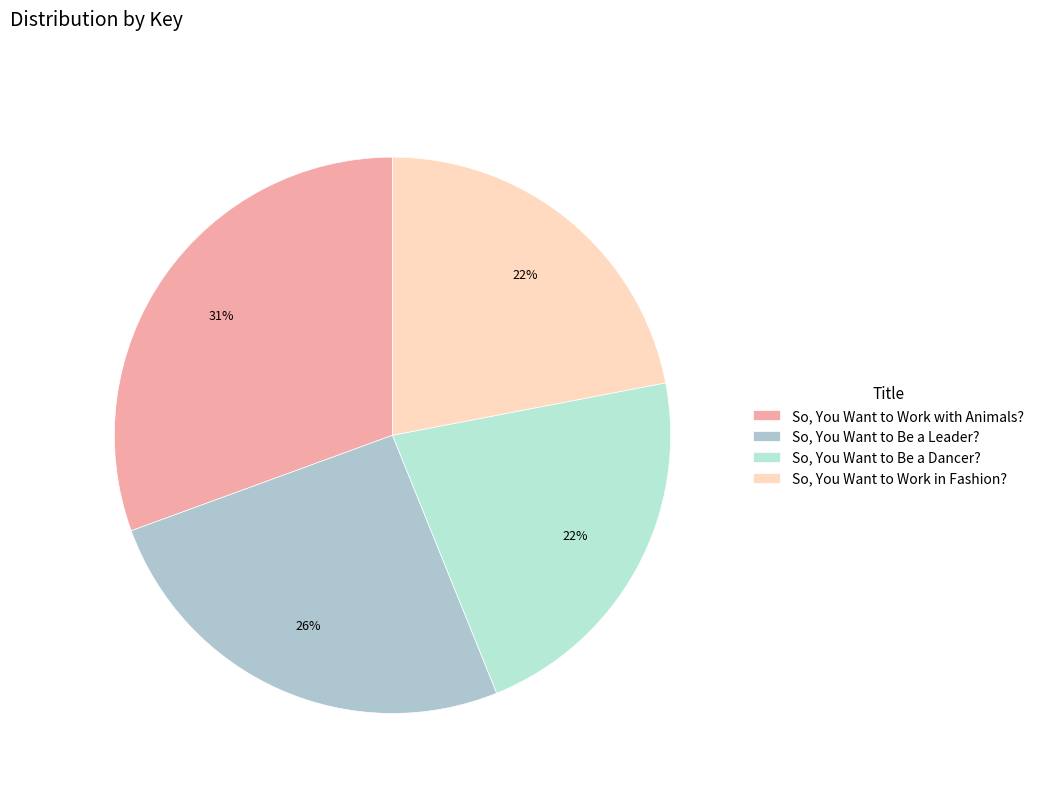

How many slices are in this pie chart?

4